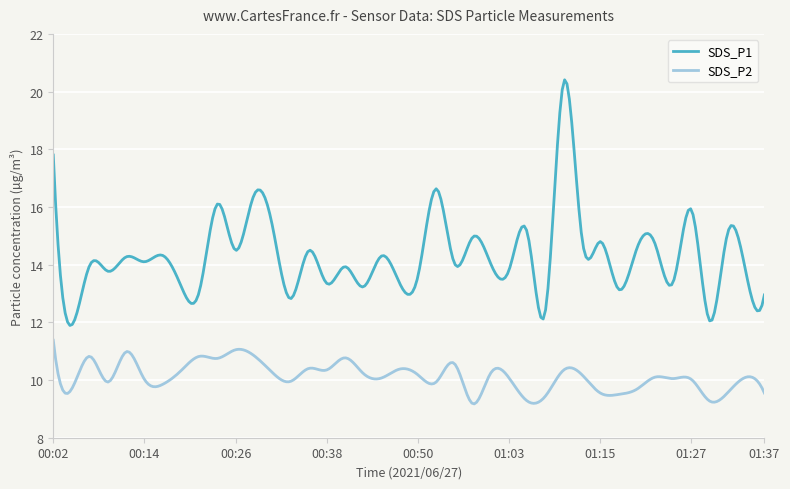

Which series has the largest total across all categories?

SDS_P1